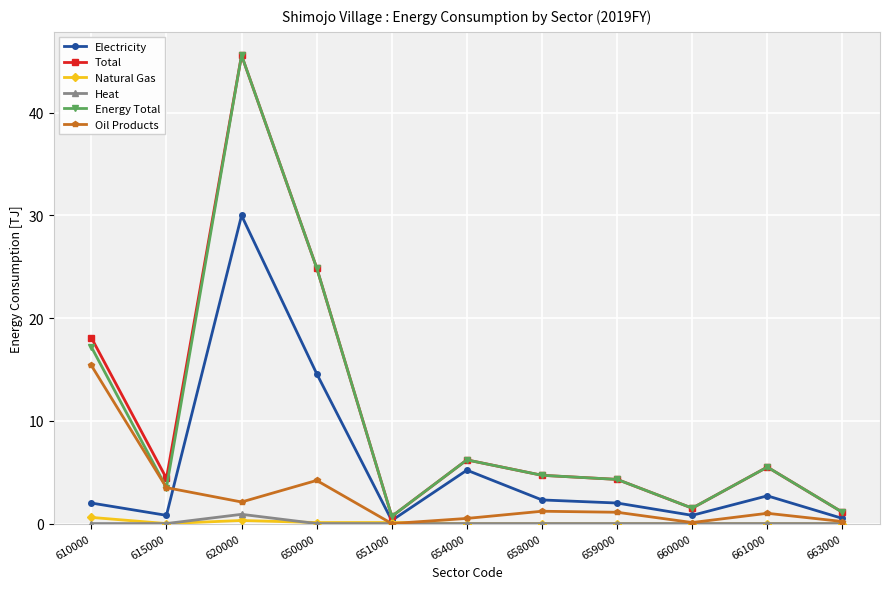

The value of Natural Gas at 615000 is 0.0. True or false?

True